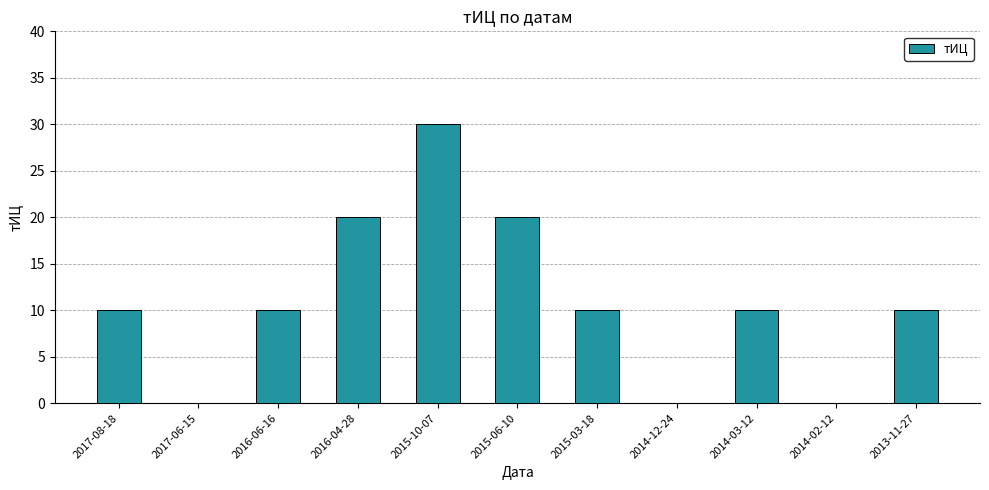

The value at 2017-08-18 is 10. True or false?

True